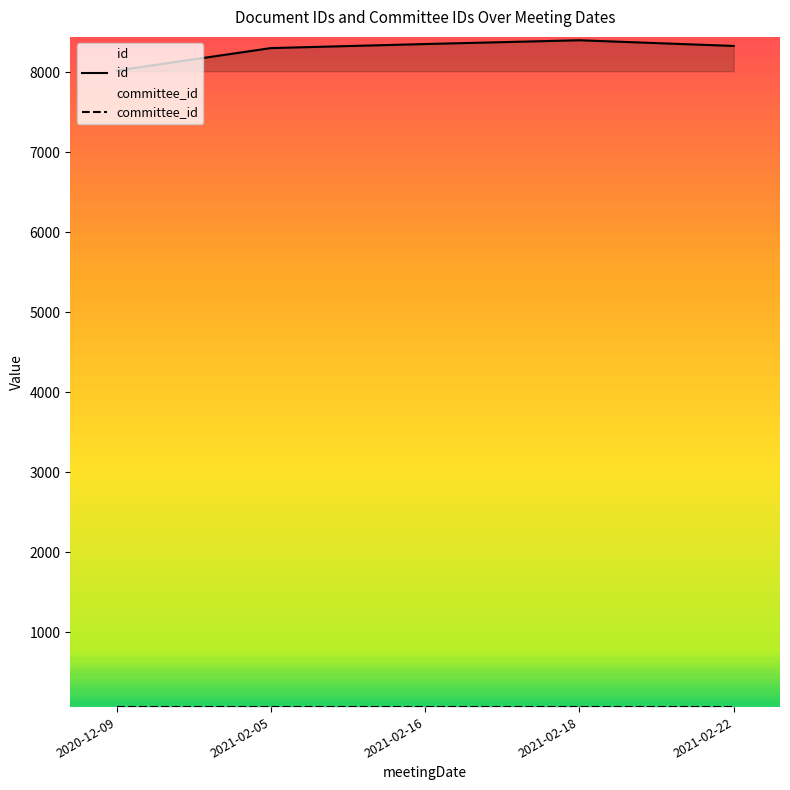

How many lines are shown in the chart?

2